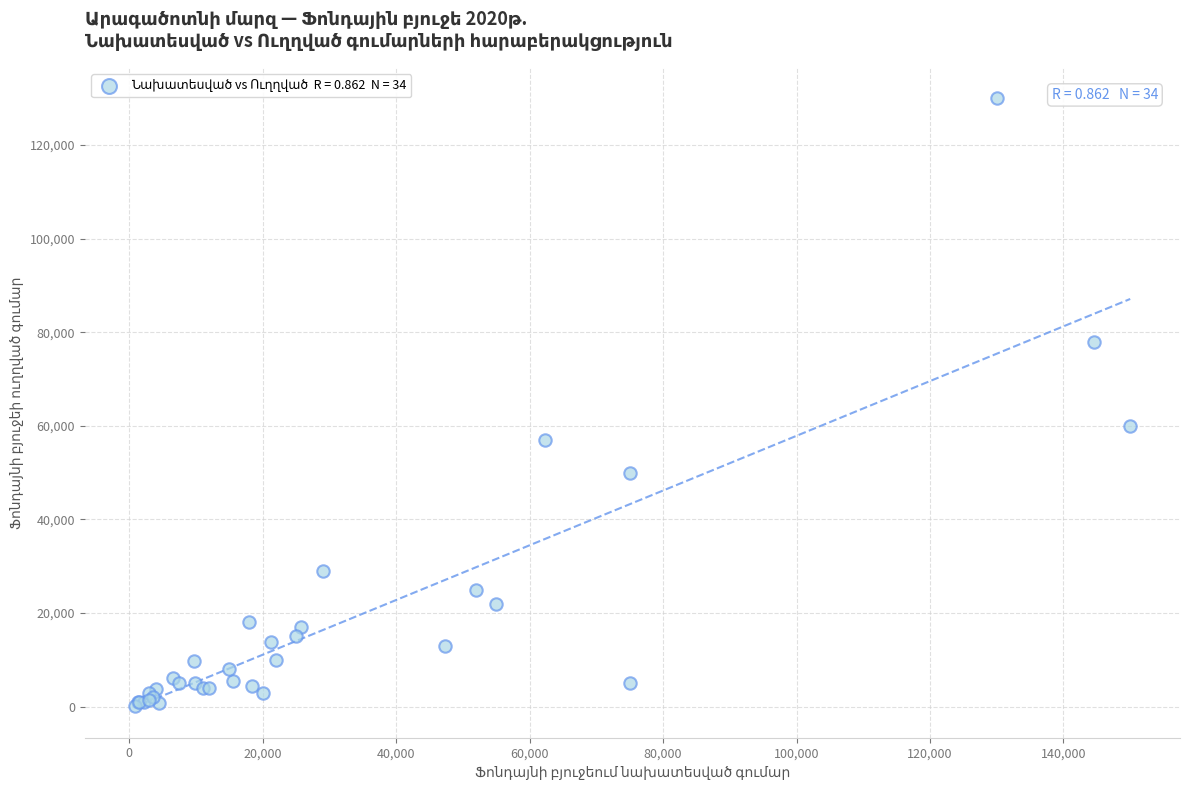

What Y value in the scatter plot is closest to 65100?

60000.0